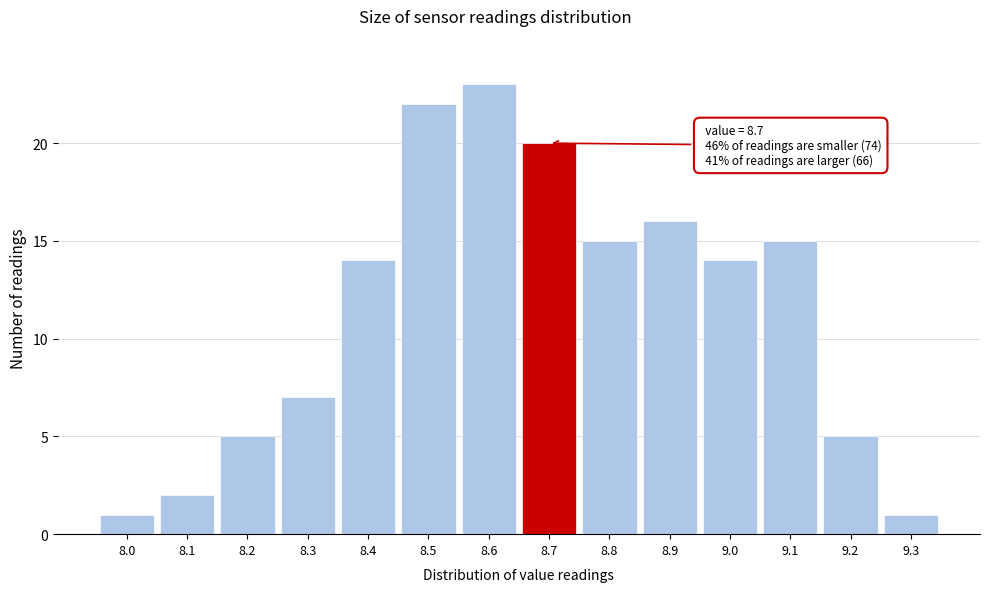

Which range on the x-axis has the tallest bar?

8.55 to 8.65